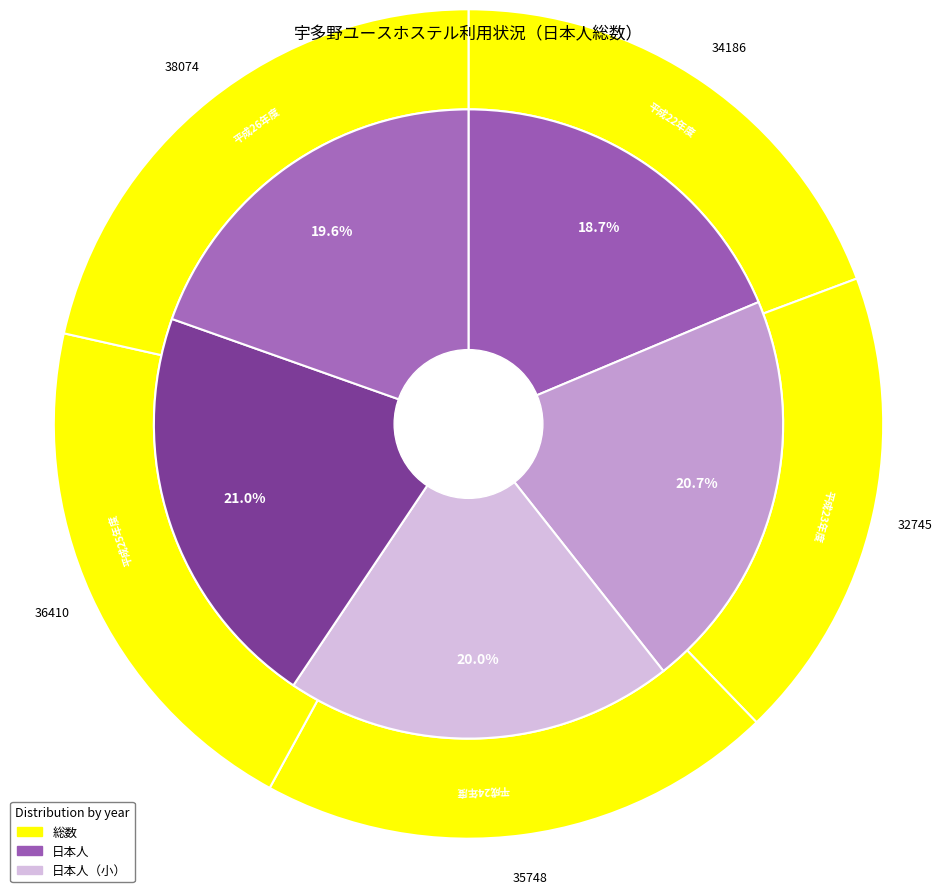

Combined, what portion of the pie is 平成23年度 and 平成22年度?

39.4%